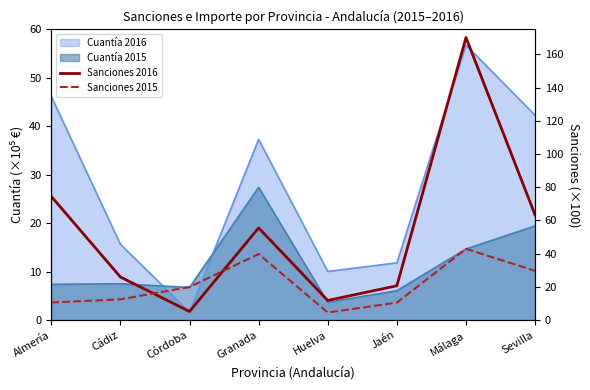

True or false: Sanciones 2016 has more than 0 interior local peaks.

True